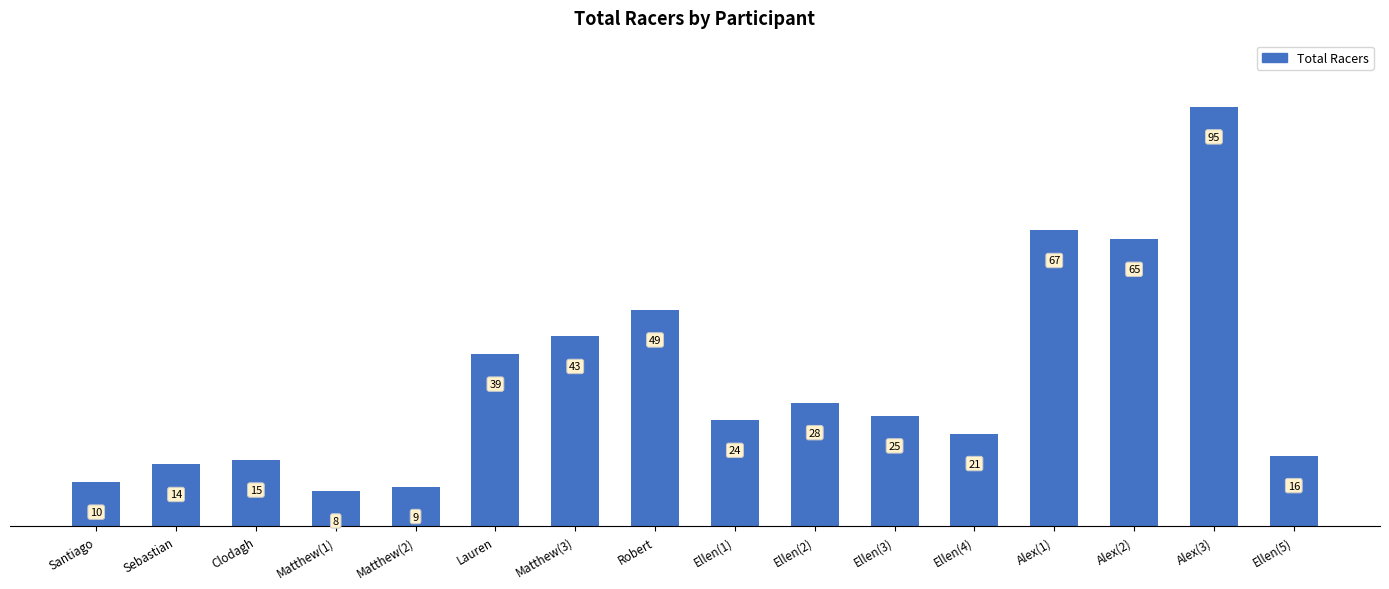

What is the average value?

33